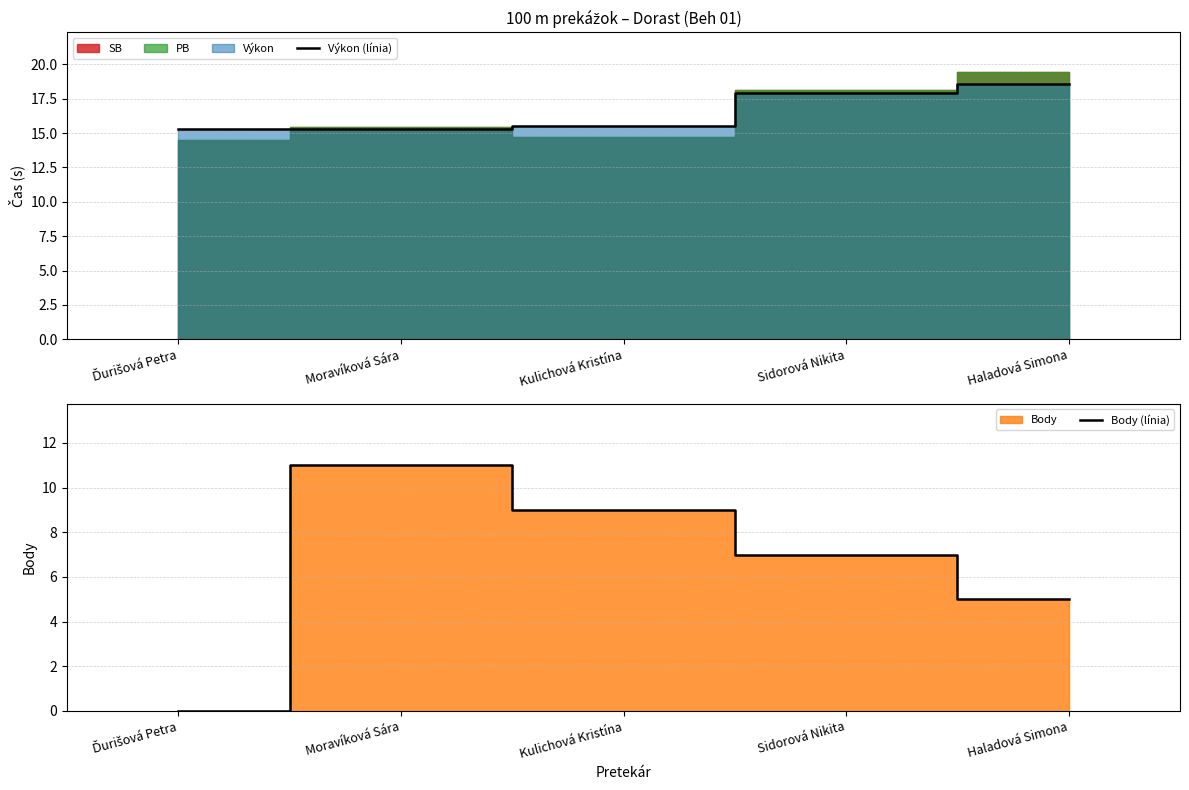

True or false: Výkon (línia) and Body (línia) intersect in this chart.

False